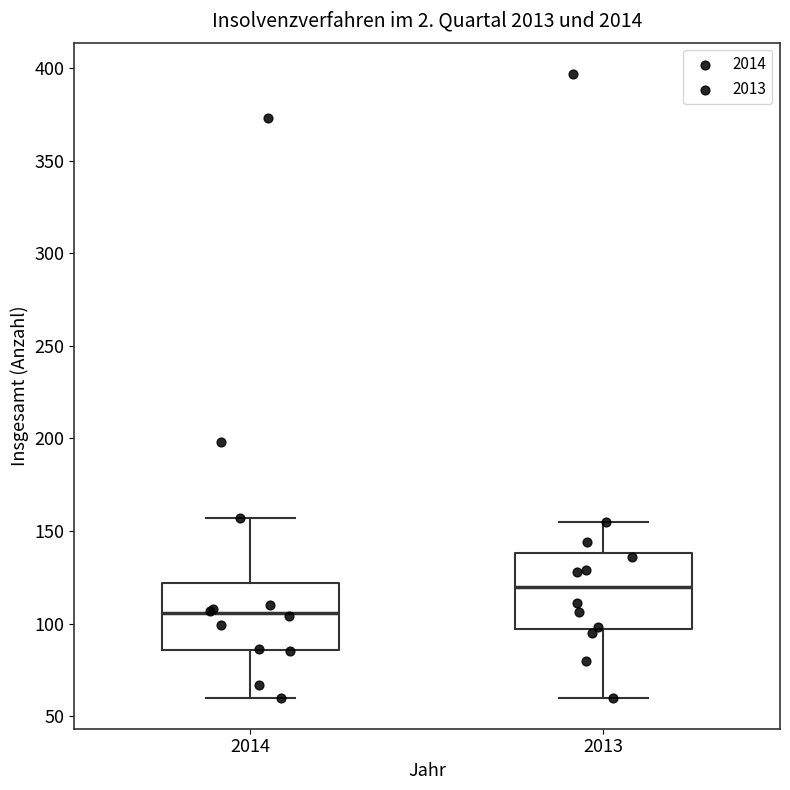

Reading left to right, transcribe this box plot: for each box, give where its median line is, the range the box spans, and where its two whiskers end, as read against the y-axis. The values are not printed on the chart, so give them approximately, as read against the axis.

2014: median 105, box 85 to 120, whiskers 60 to 155
2013: median 120, box 95 to 140, whiskers 60 to 155